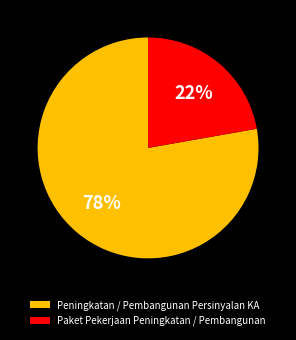

Is Peningkatan / Pembangunan Persinyalan KA the majority of the pie?

Yes